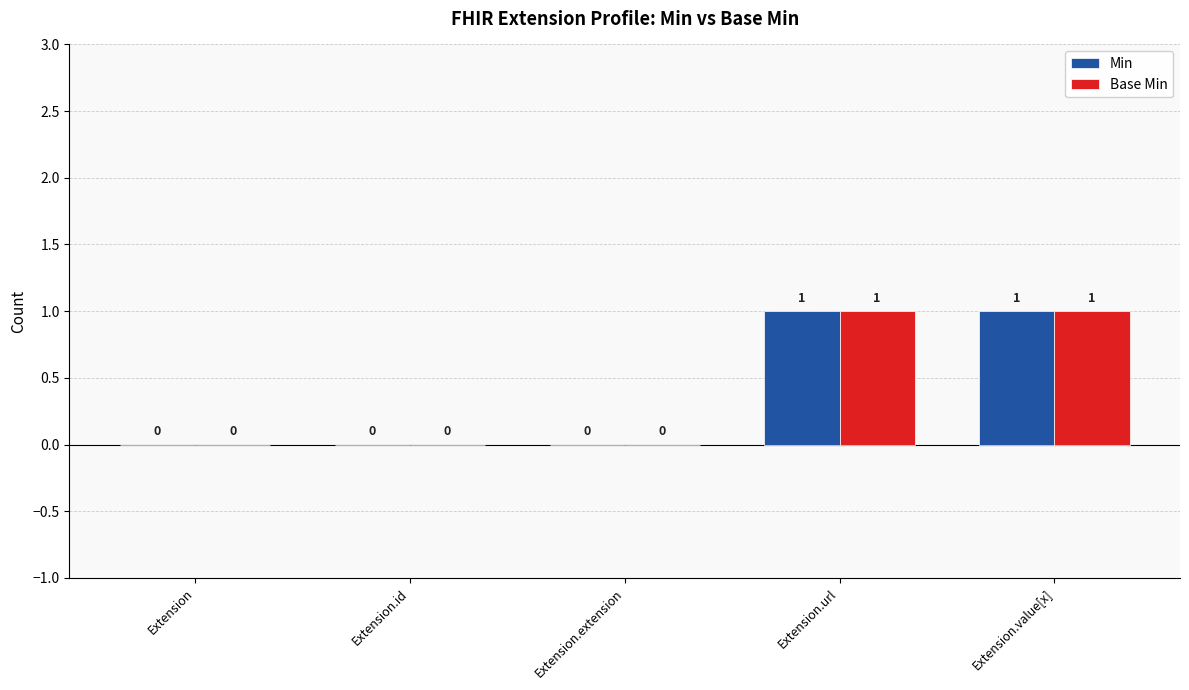

Does the chart contain stacked bars?

No